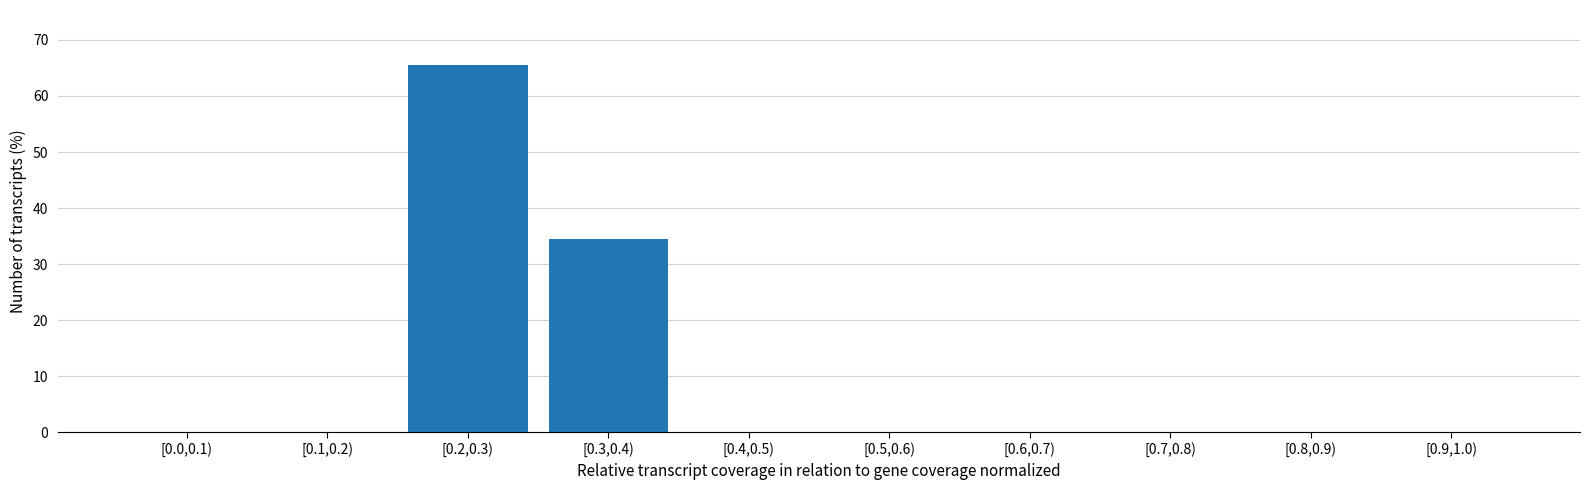

Reading right to left, what are all the values shown in this chart?

[0.9,1.0)=0.0	[0.8,0.9)=0.0	[0.7,0.8)=0.0	[0.6,0.7)=0.0	[0.5,0.6)=0.0	[0.4,0.5)=0.0	[0.3,0.4)=34.5	[0.2,0.3)=65.5	[0.1,0.2)=0.0	[0.0,0.1)=0.0